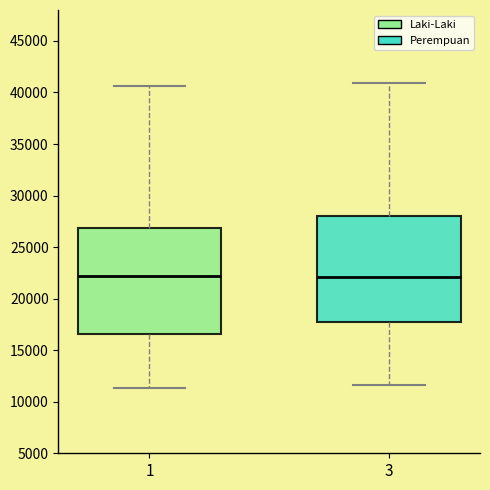

Reading left to right, read every box against the y-axis: the position of its median line, the range the box covers, and the ends of its whiskers. The values are not printed on the chart, so give them approximately, as read against the axis.

1: median 22000, box 16500 to 27000, whiskers 11500 to 40500
3: median 22000, box 17500 to 28000, whiskers 11500 to 41000